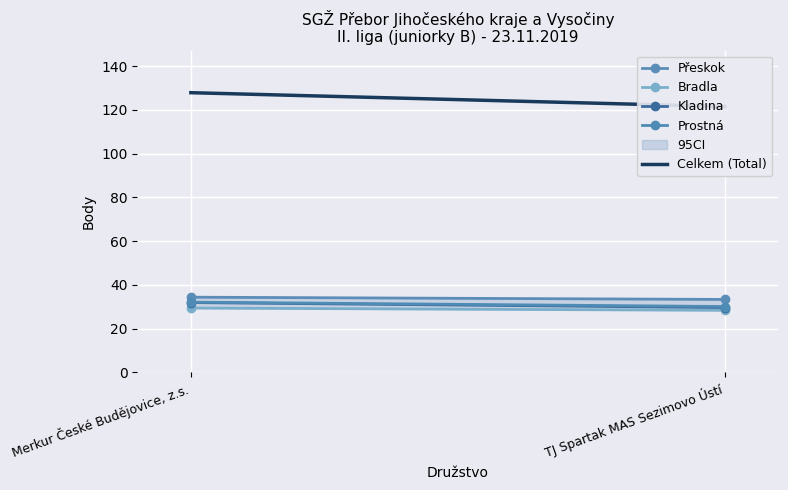

What is the total value across all series at Merkur České Budějovice, z.s.?

255.8